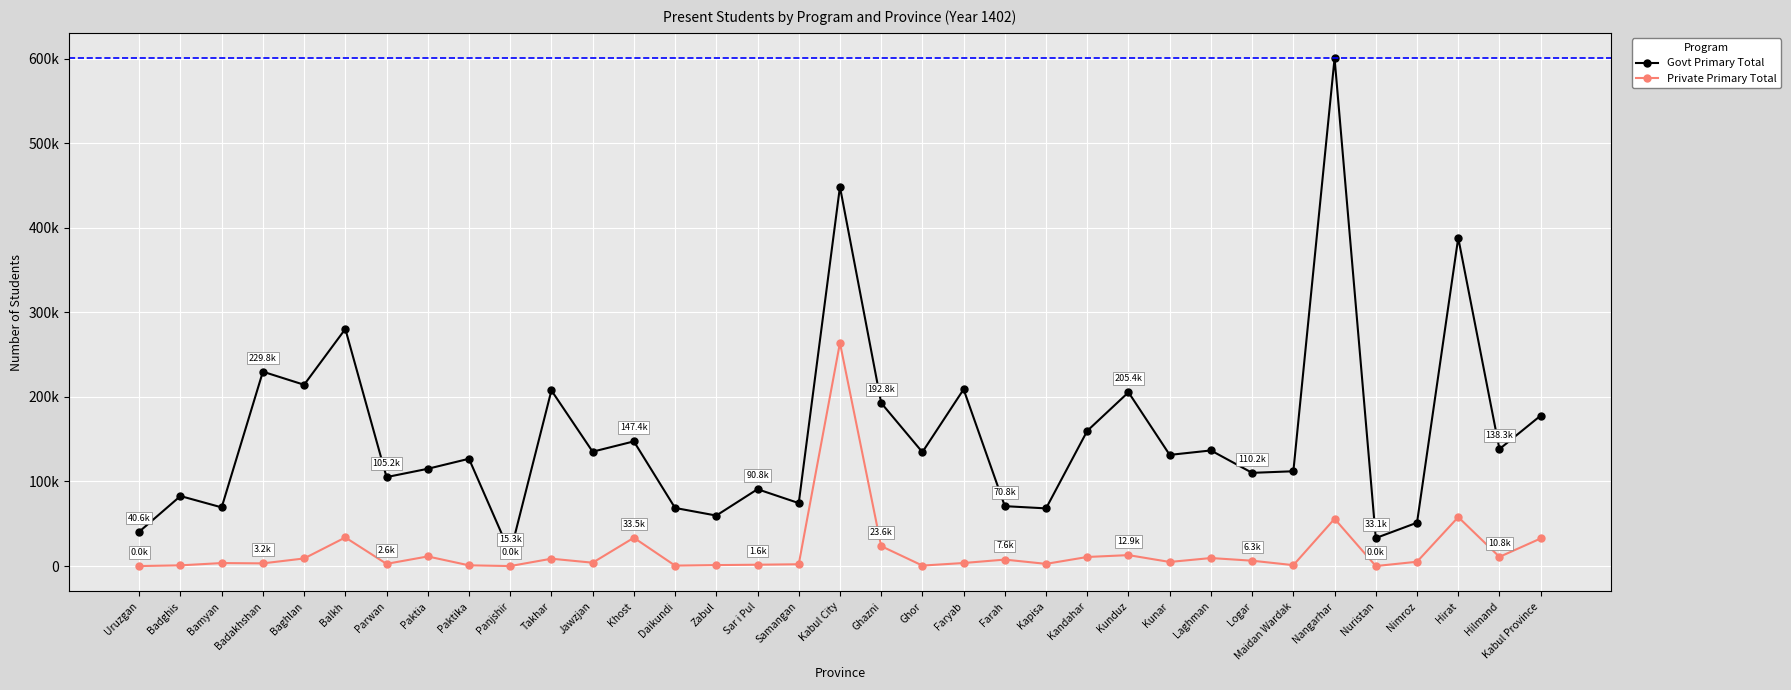

Where is Private Primary Total nearest to the value 131927?

Hirat